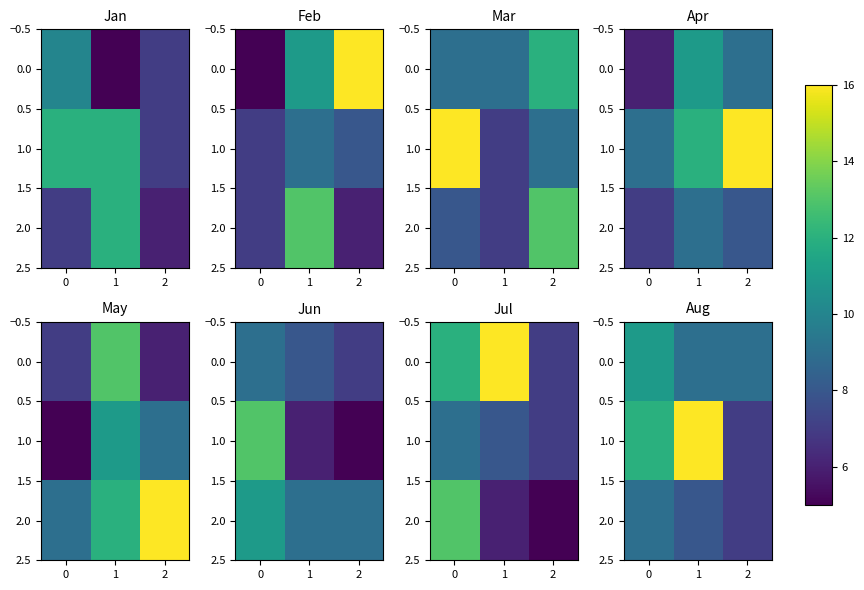

Which series has the widest spread of values?

1.0